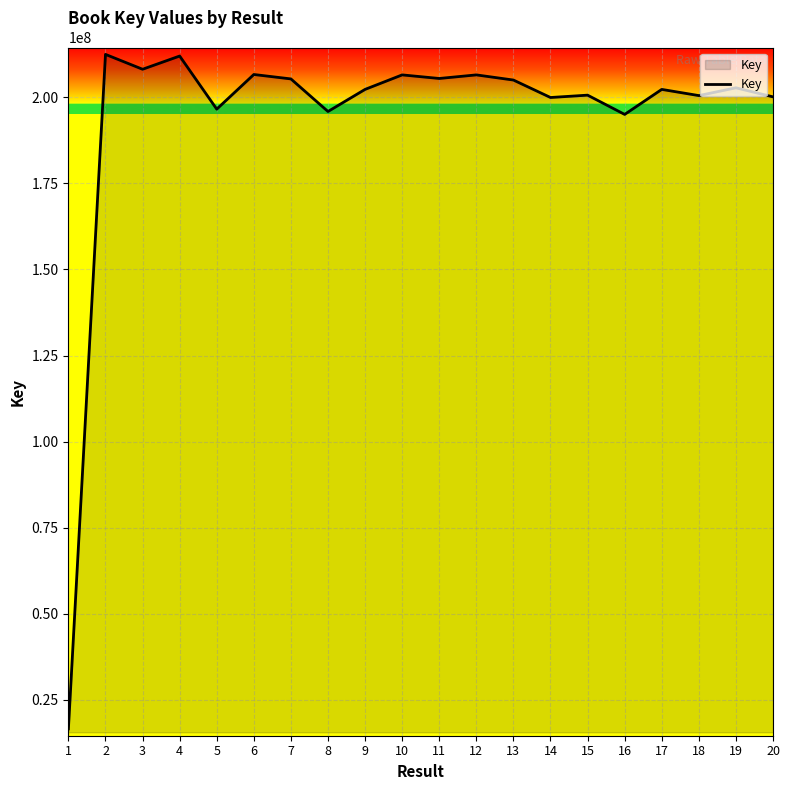

What is the difference between the second highest and second lowest values?

16950414